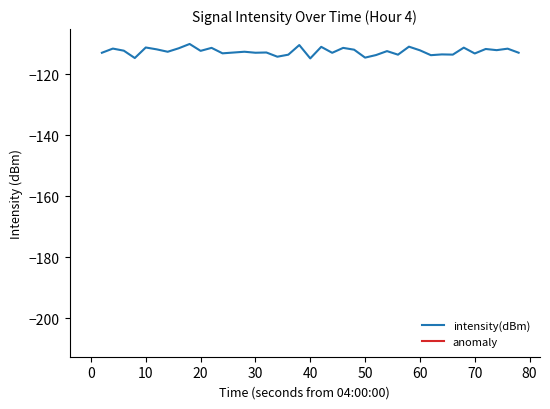

How many interior local peaks (higher than both neighbors) does the data have?

15